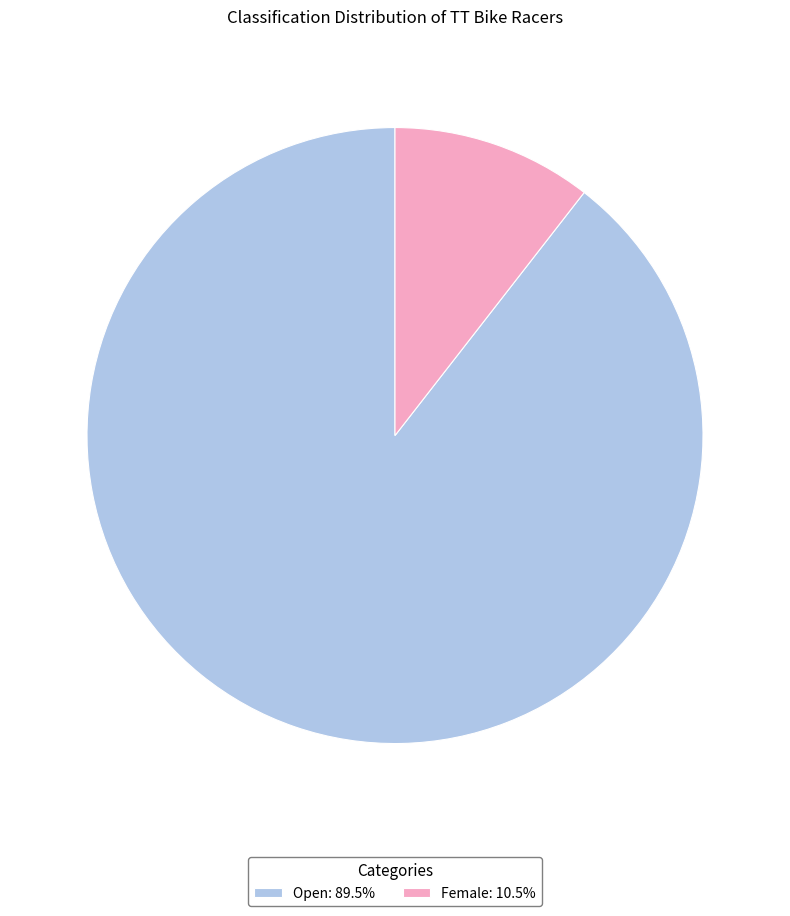

How many slices are in this pie chart?

2